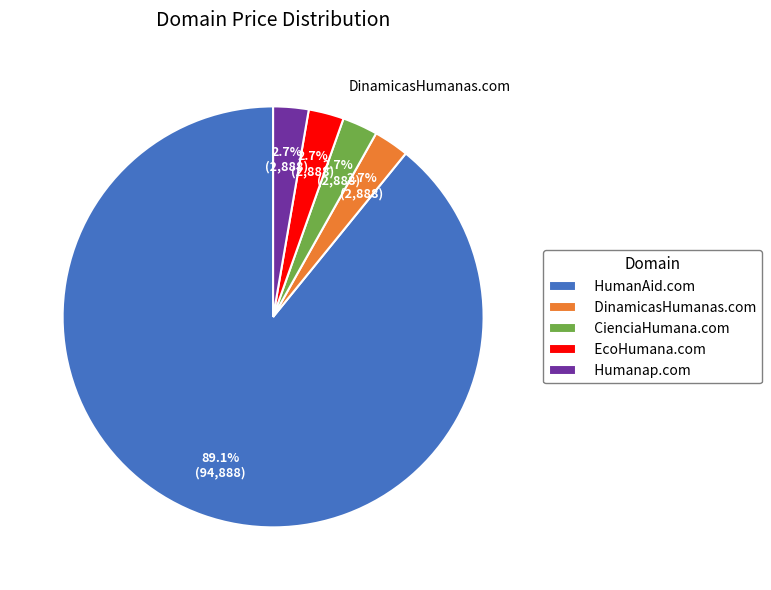

Is it true that DinamicasHumanas.com is 3% of the pie?

True